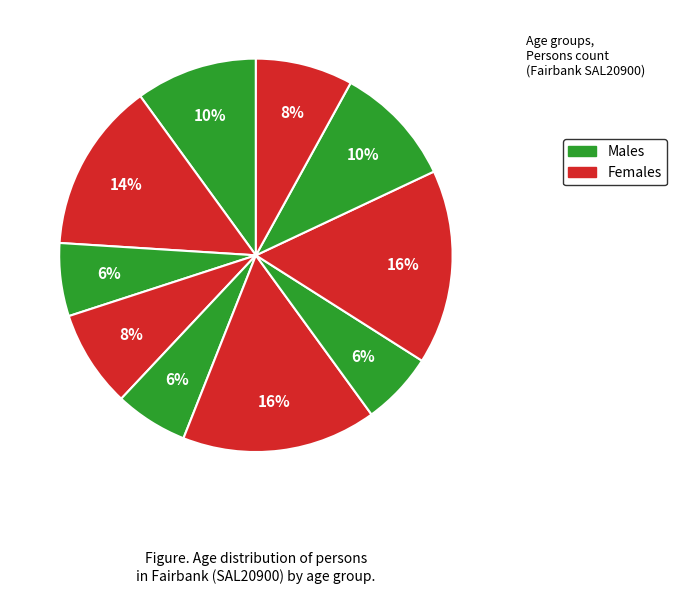

How many segments does this pie chart have?

10